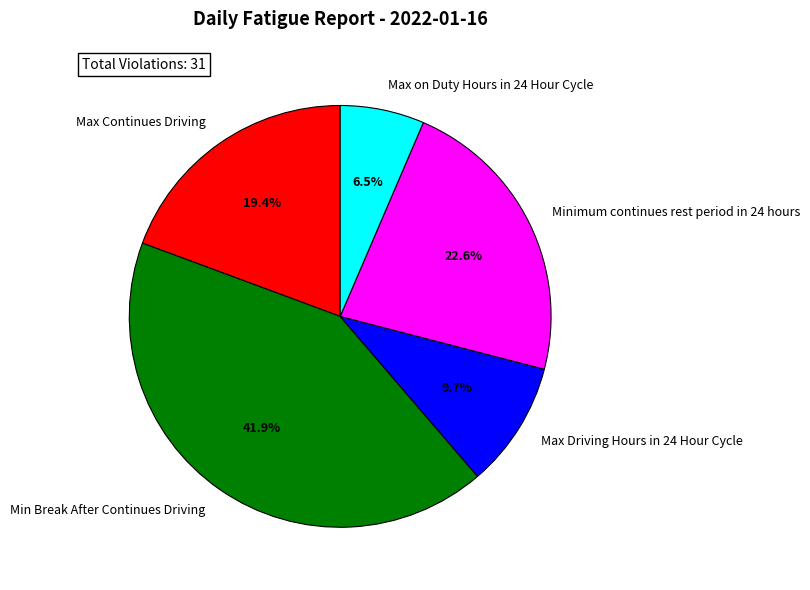

Between Minimum continues rest period in 24 hours and Max on Duty Hours in 24 Hour Cycle, which is larger?

Minimum continues rest period in 24 hours